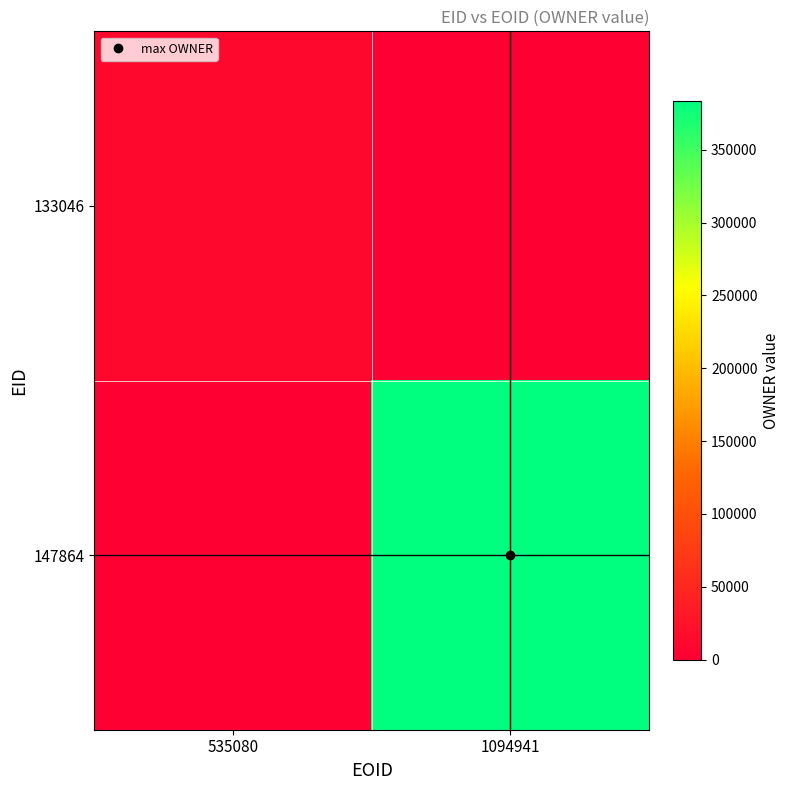

At how many categories does at least one series exceed 317493?

1